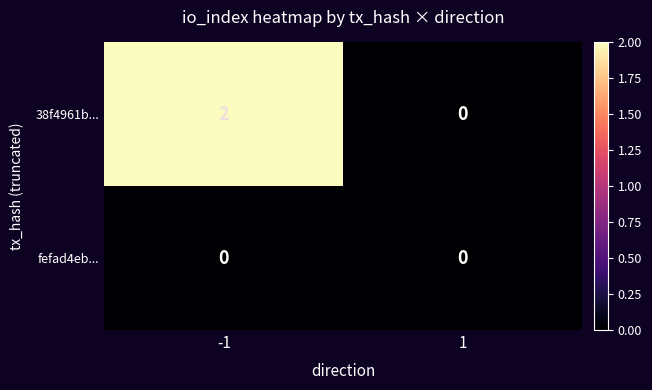

Which series has the widest spread of values?

38f4961b...